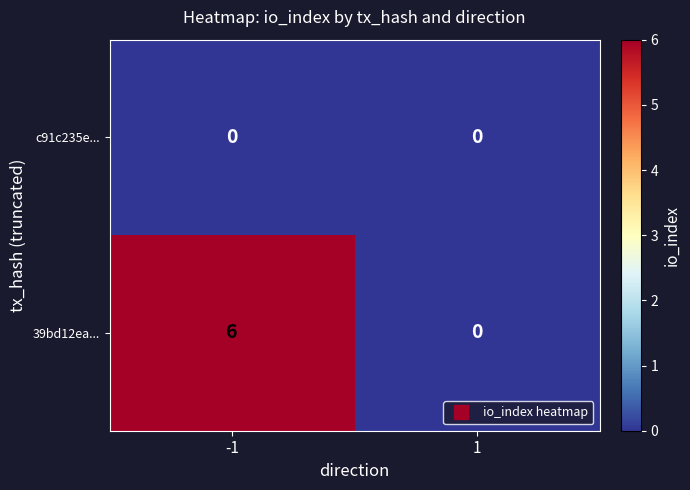

At how many categories does at least one series exceed 3?

1